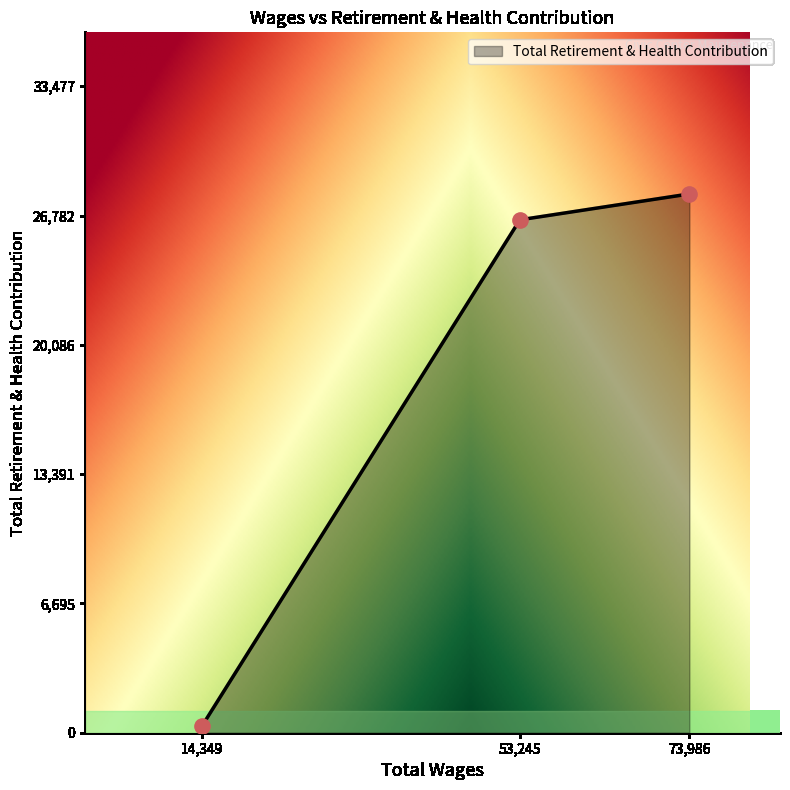

What is the change in value from 53,245 to 73,986?

+1339